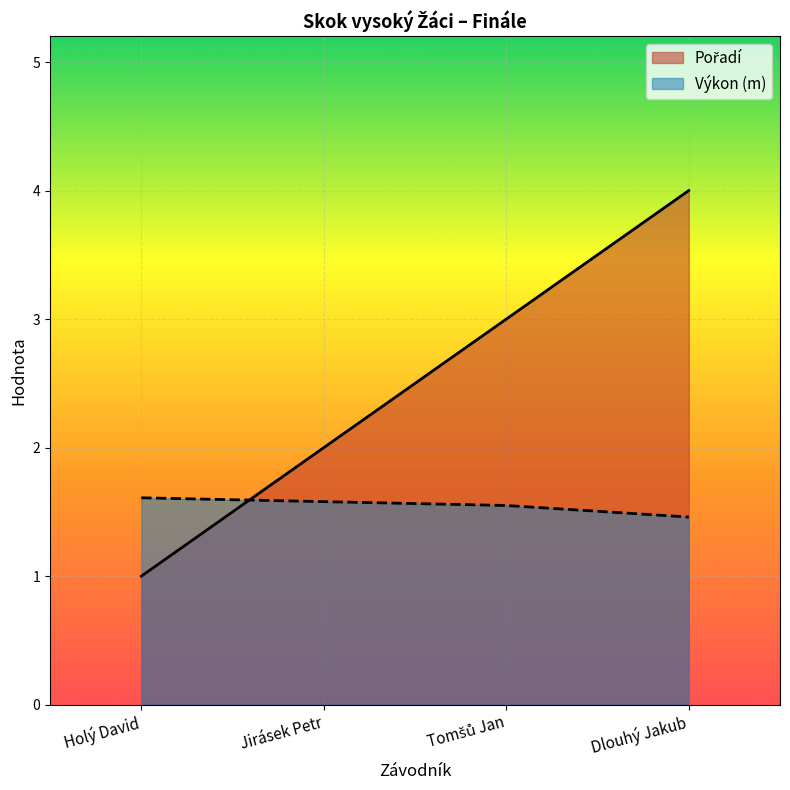

What is the highest value of the Pořadí series?

4.0